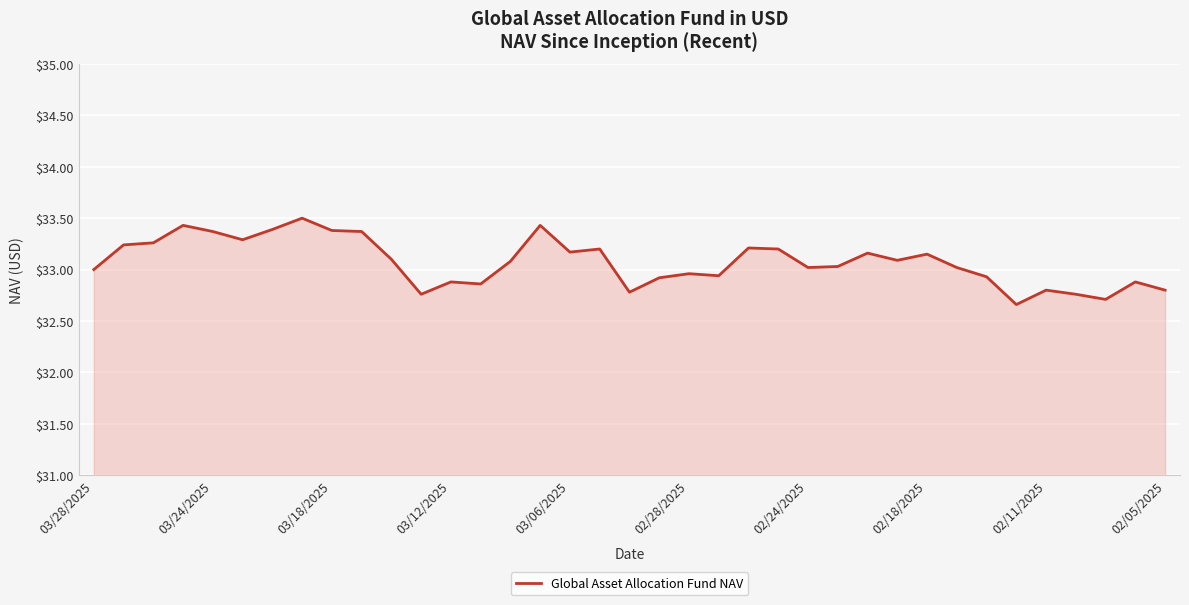

What is the greatest value displayed?

33.5